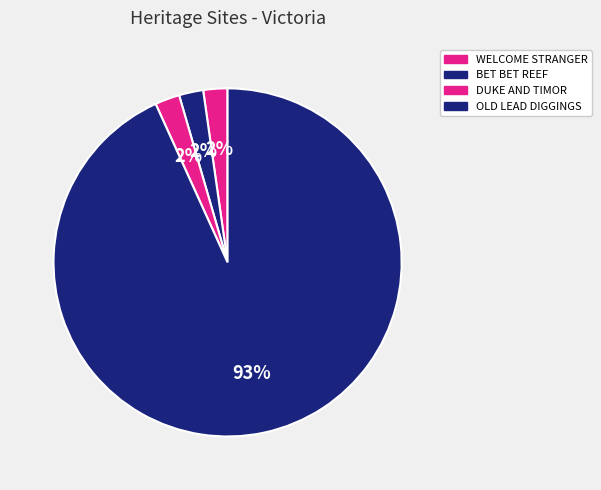

How many segments does this pie chart have?

4